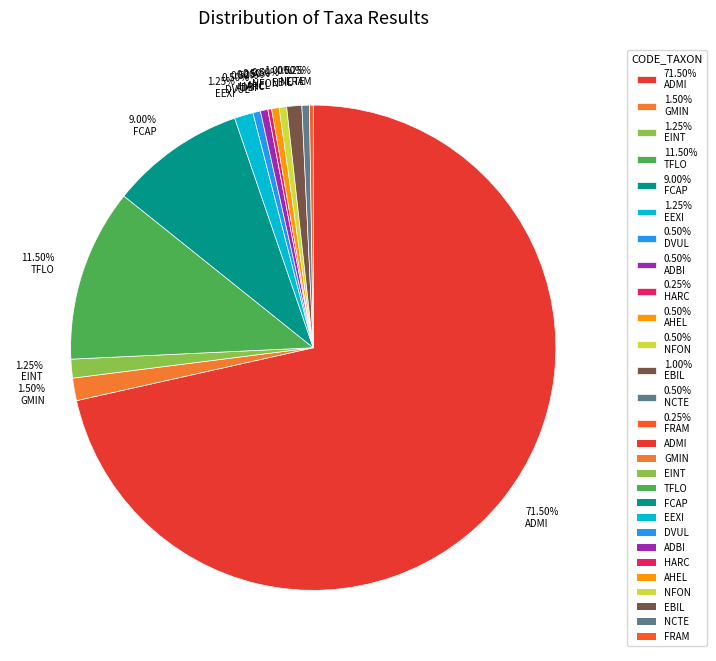

What is the largest slice in the pie chart?

71.50% ADMI